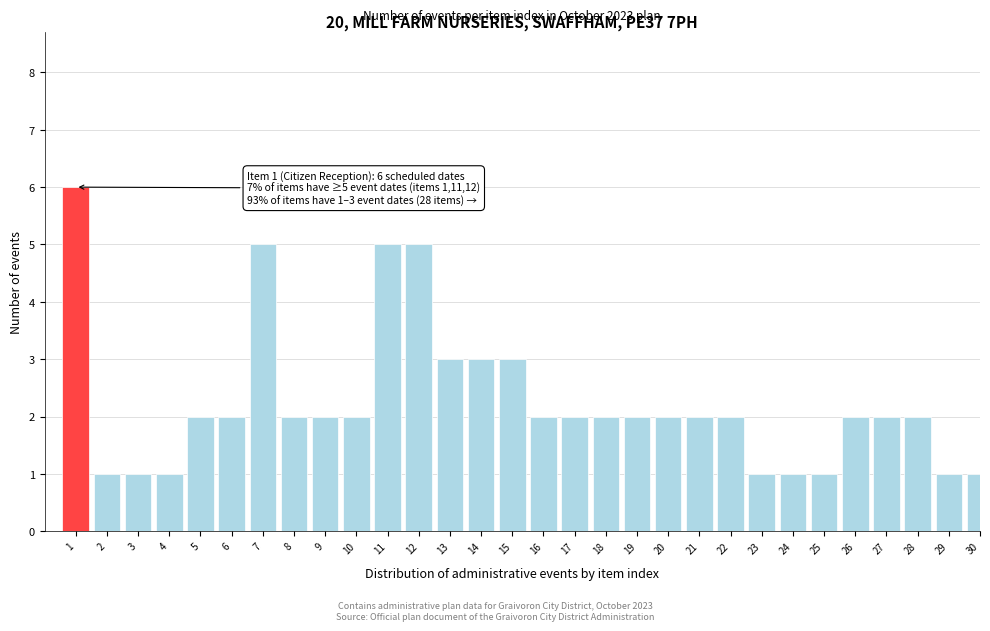

Reading left to right, list all the values displayed in this chart.

1=6	2=1	3=1	4=1	5=2	6=2	7=5	8=2	9=2	10=2	11=5	12=5	13=3	14=3	15=3	16=2	17=2	18=2	19=2	20=2	21=2	22=2	23=1	24=1	25=1	26=2	27=2	28=2	29=1	30=1